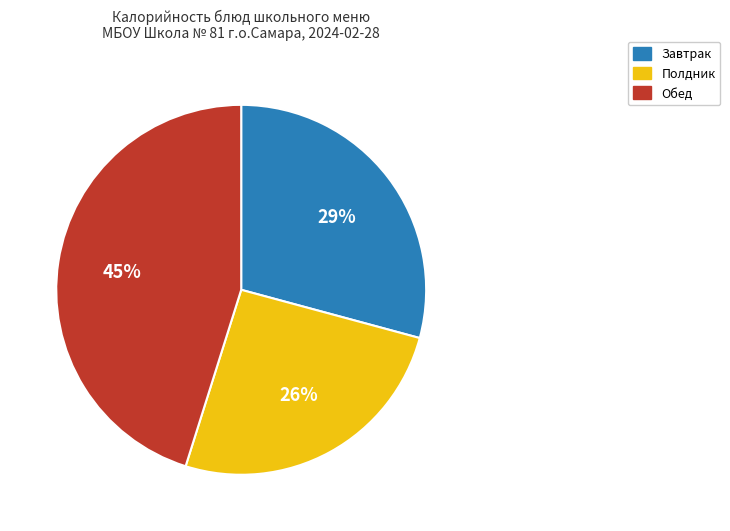

Is there any slice that represents more than half of the pie?

No